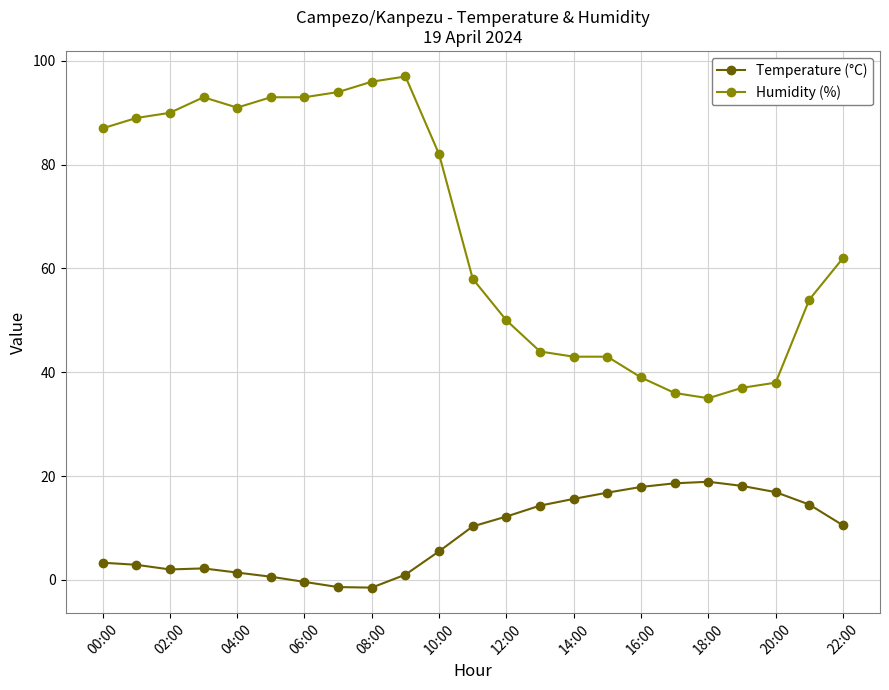

How many lines are shown in the chart?

2